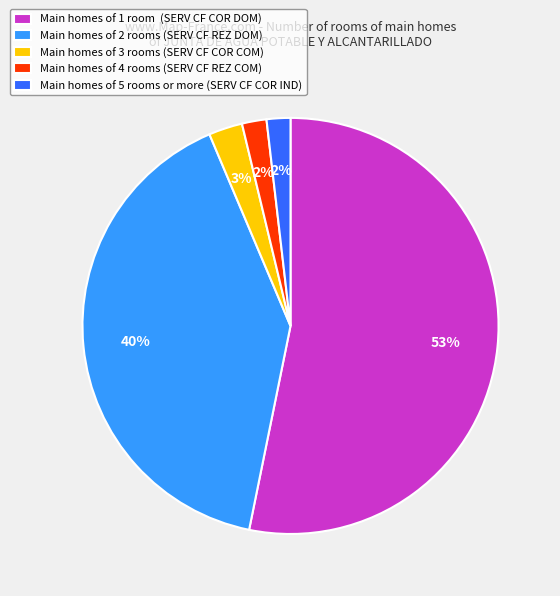

Between Main homes of 2 rooms (SERV CF REZ DOM) and Main homes of 4 rooms (SERV CF REZ COM), which is larger?

Main homes of 2 rooms (SERV CF REZ DOM)